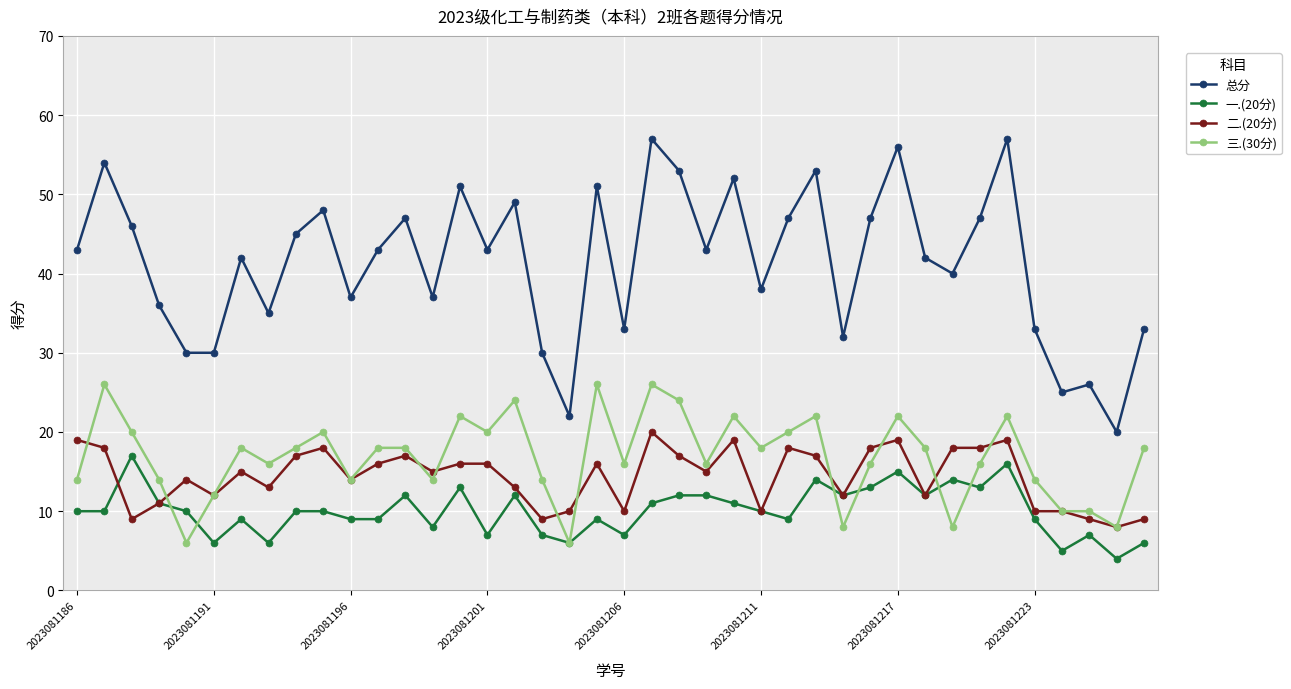

Which series has the largest total across all categories?

总分